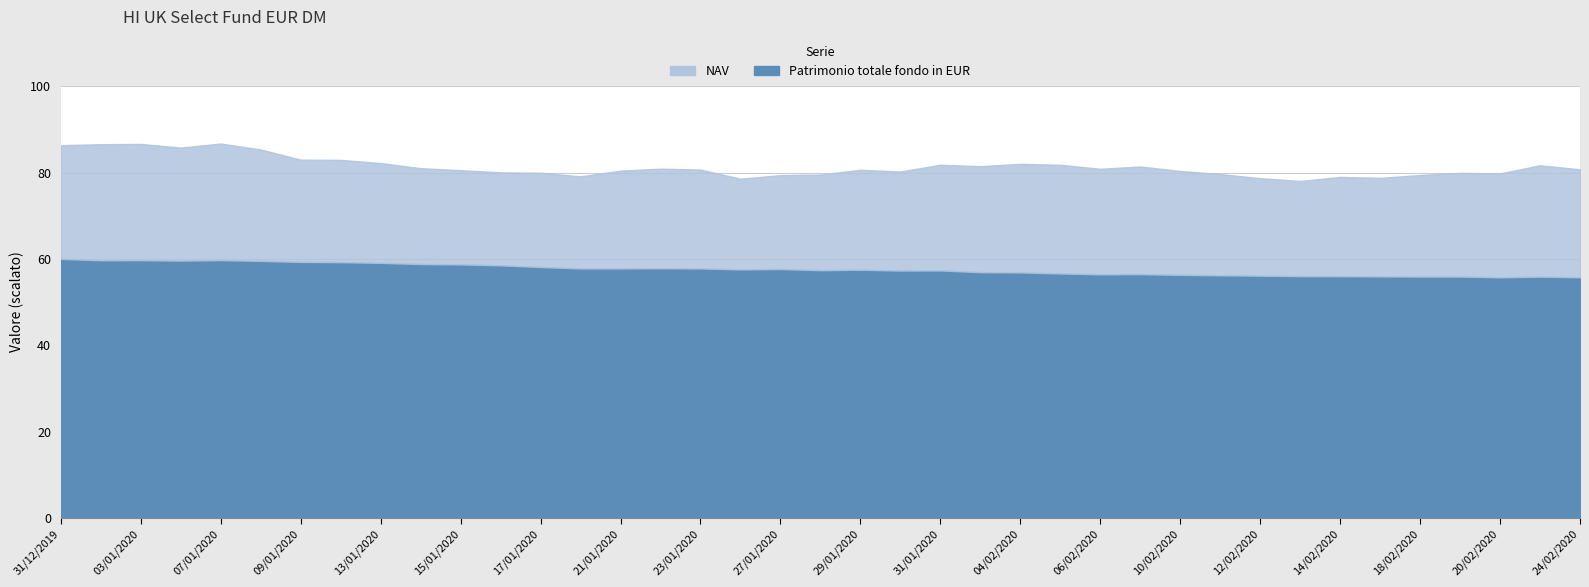

Is it true that NAV equals 48.5 at 31/01/2020?

False